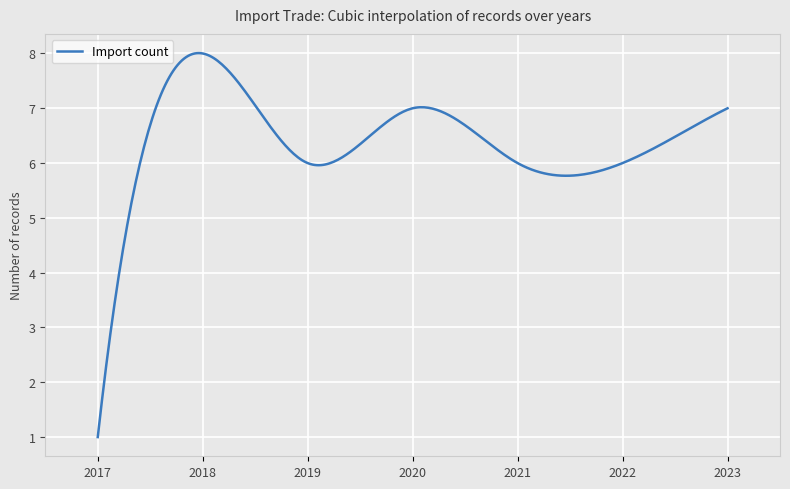

What is the smallest value displayed?

1.0